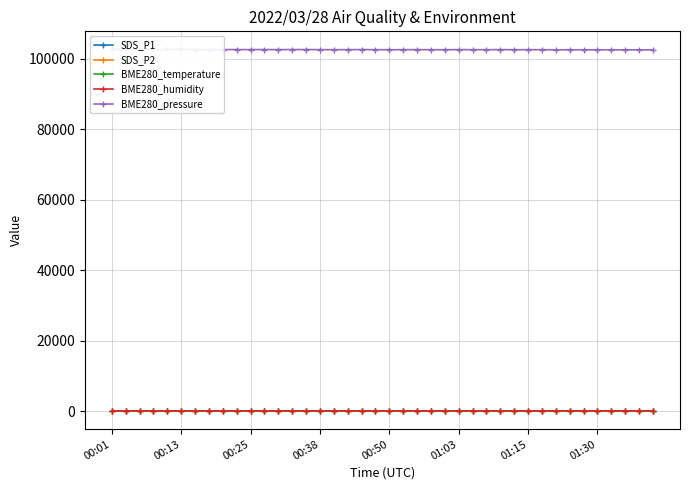

Where is SDS_P1 nearest to the value 23?

00:01